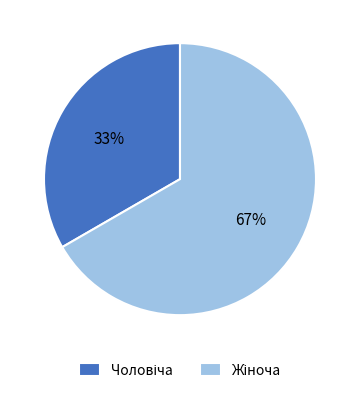

Does any single category account for the majority?

Yes